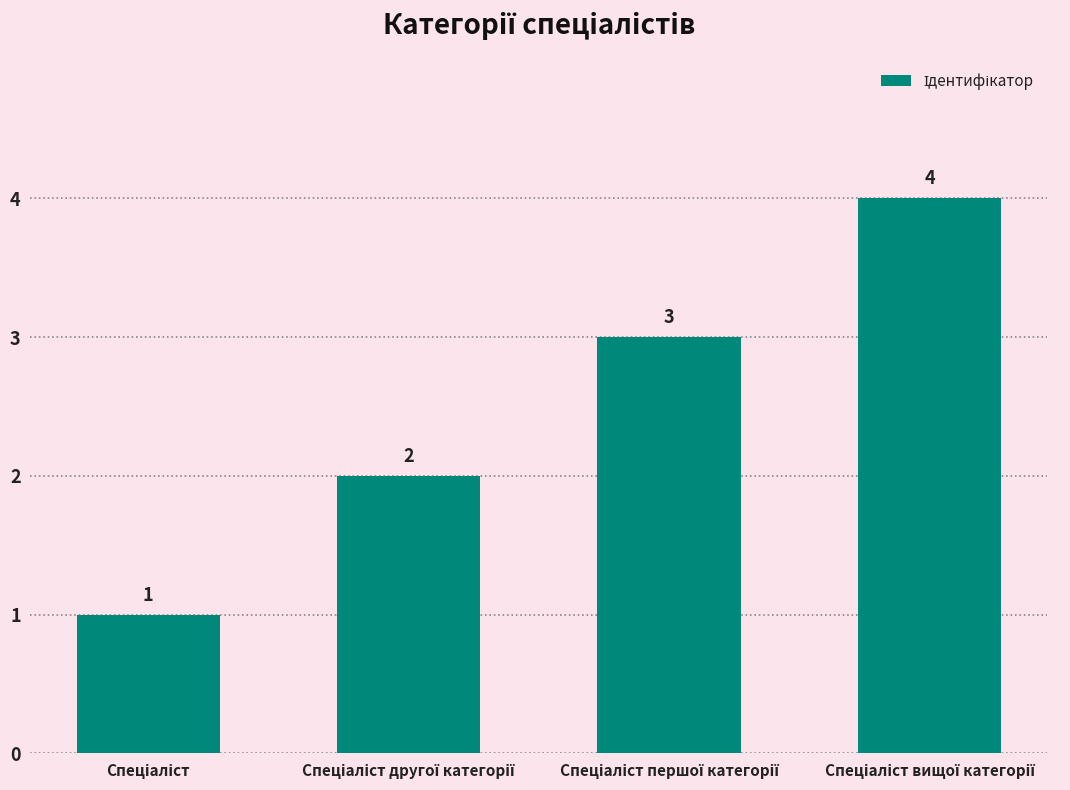

What is the greatest value displayed?

4